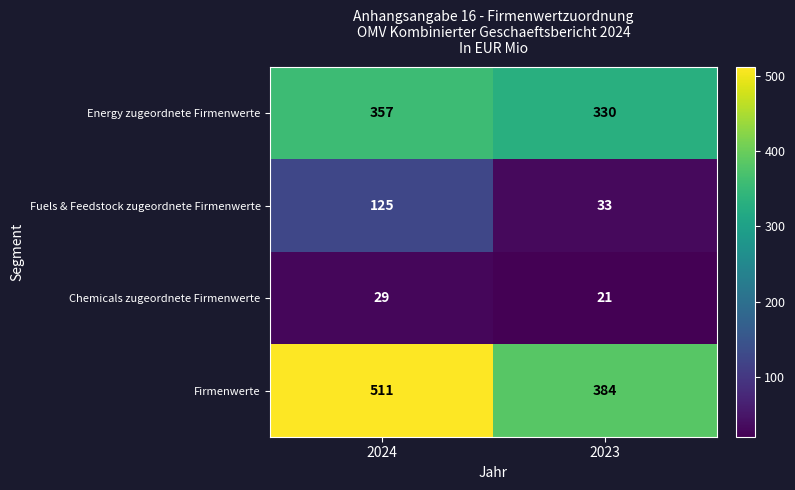

Which series has the largest range (max minus min)?

Firmenwerte